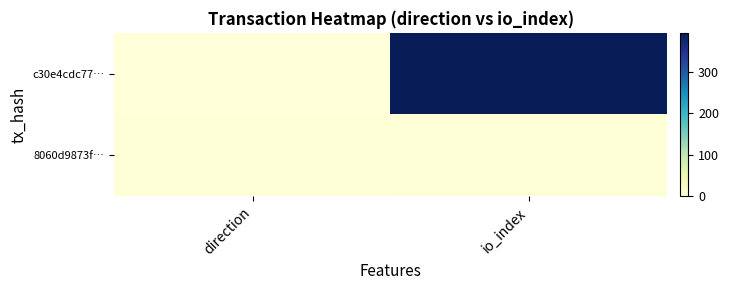

Reading right to left, transcribe all the data shown in this chart.

c30e4cdc77…: io_index=394	direction=-1
8060d9873f…: io_index=3	direction=1